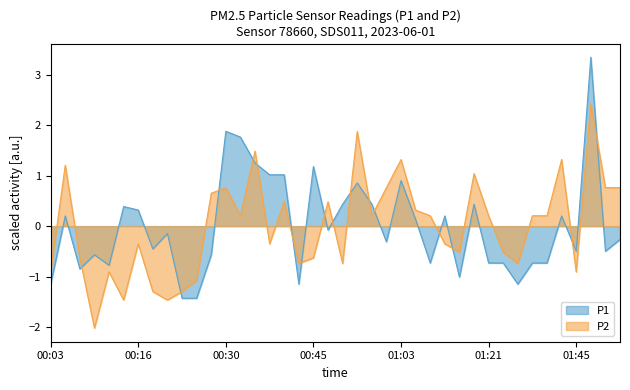

Which series has the largest range (max minus min)?

P1